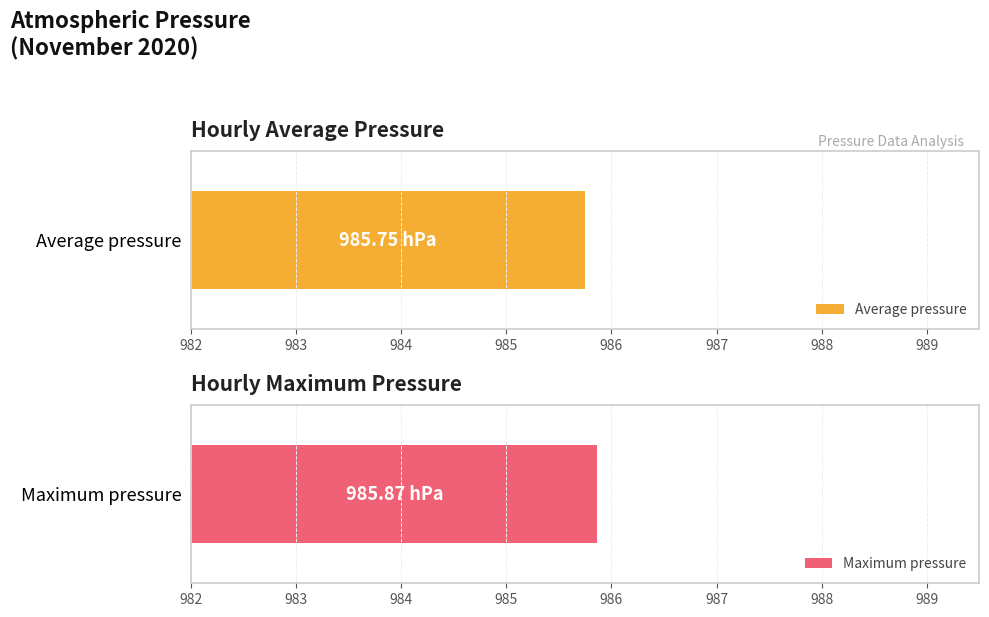

Which series has the largest range (max minus min)?

Maximum pressure